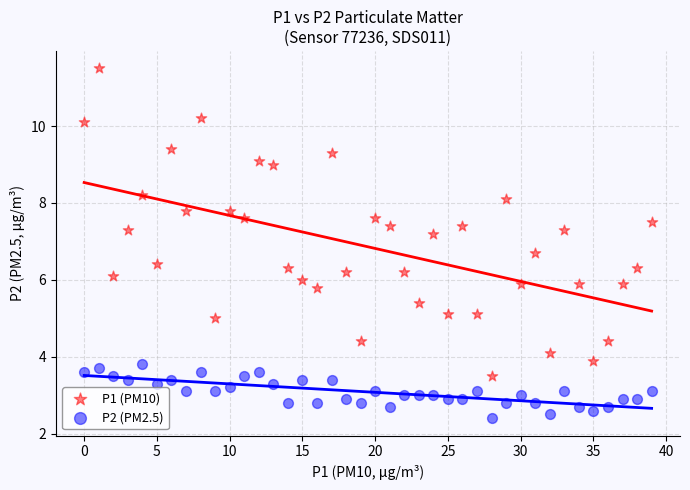

Which series has the widest spread of Y values?

P1 (PM10)